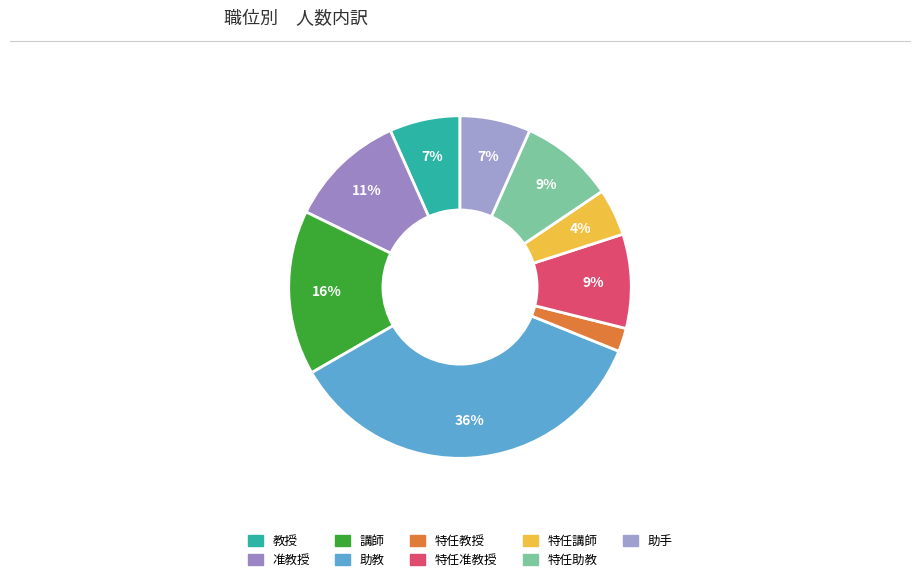

To the nearest percent, what is the average slice percentage?

11%